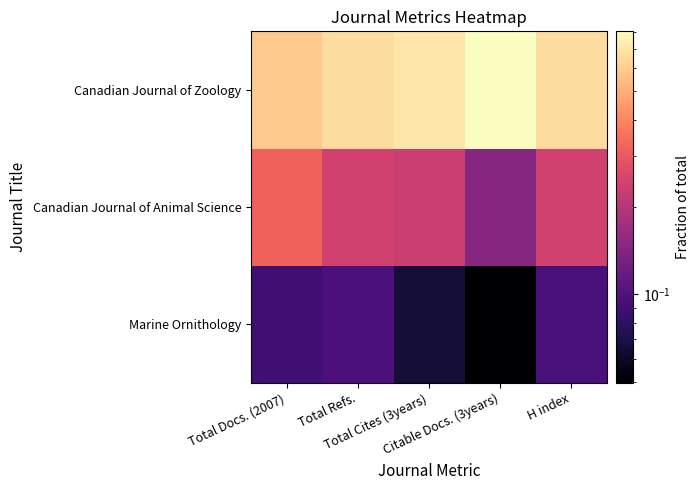

How many series are shown in this chart?

3